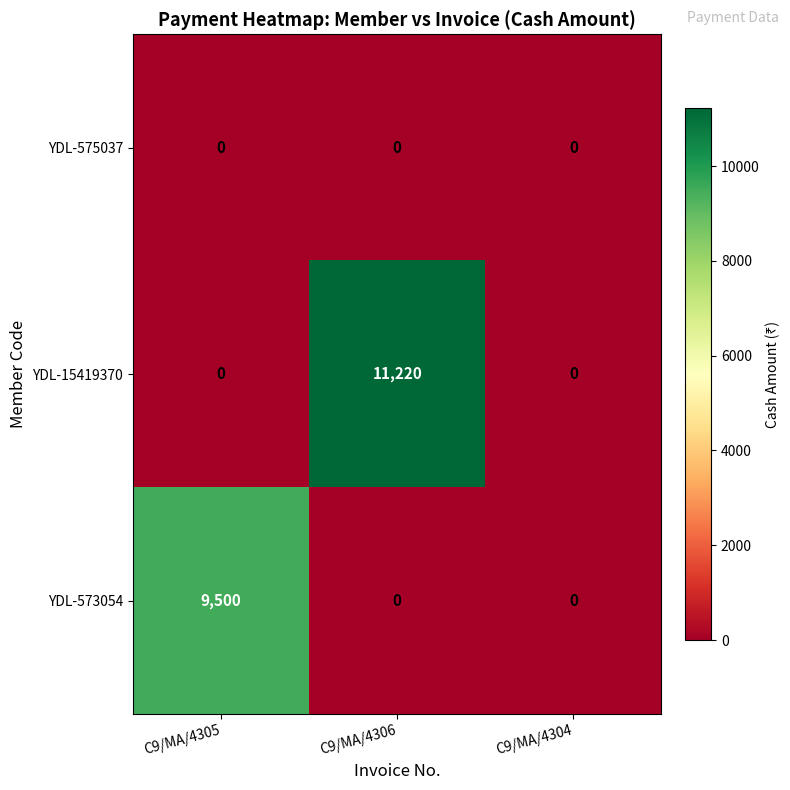

At which category is the sum across all series the highest?

C9/MA/4306